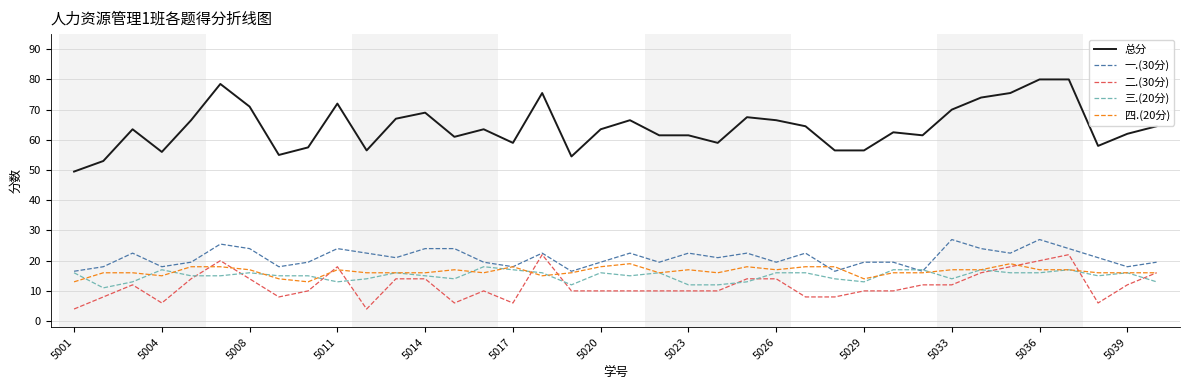

What is the average value of the 二.(30分) series?

11.8